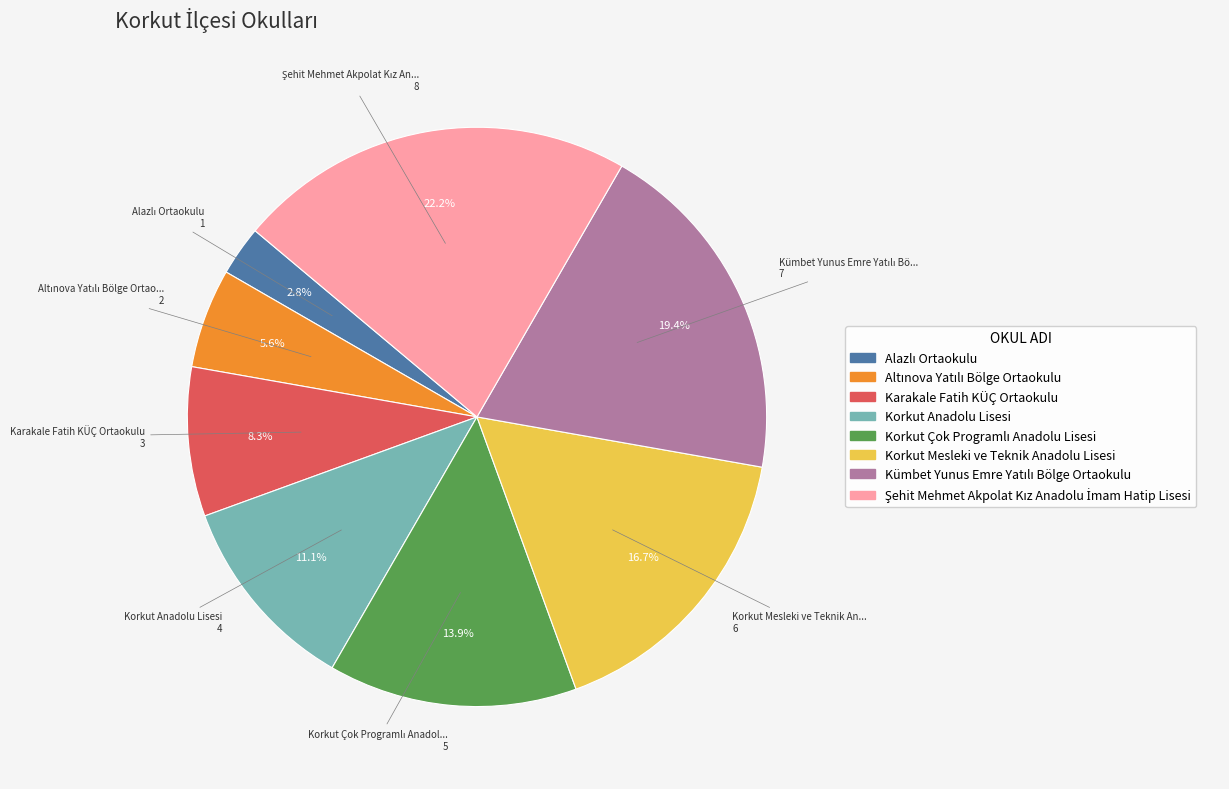

Combined, do Karakale Fatih KÜÇ Ortaokulu and Korkut Mesleki ve Teknik Anadolu Lisesi account for over 50%?

No